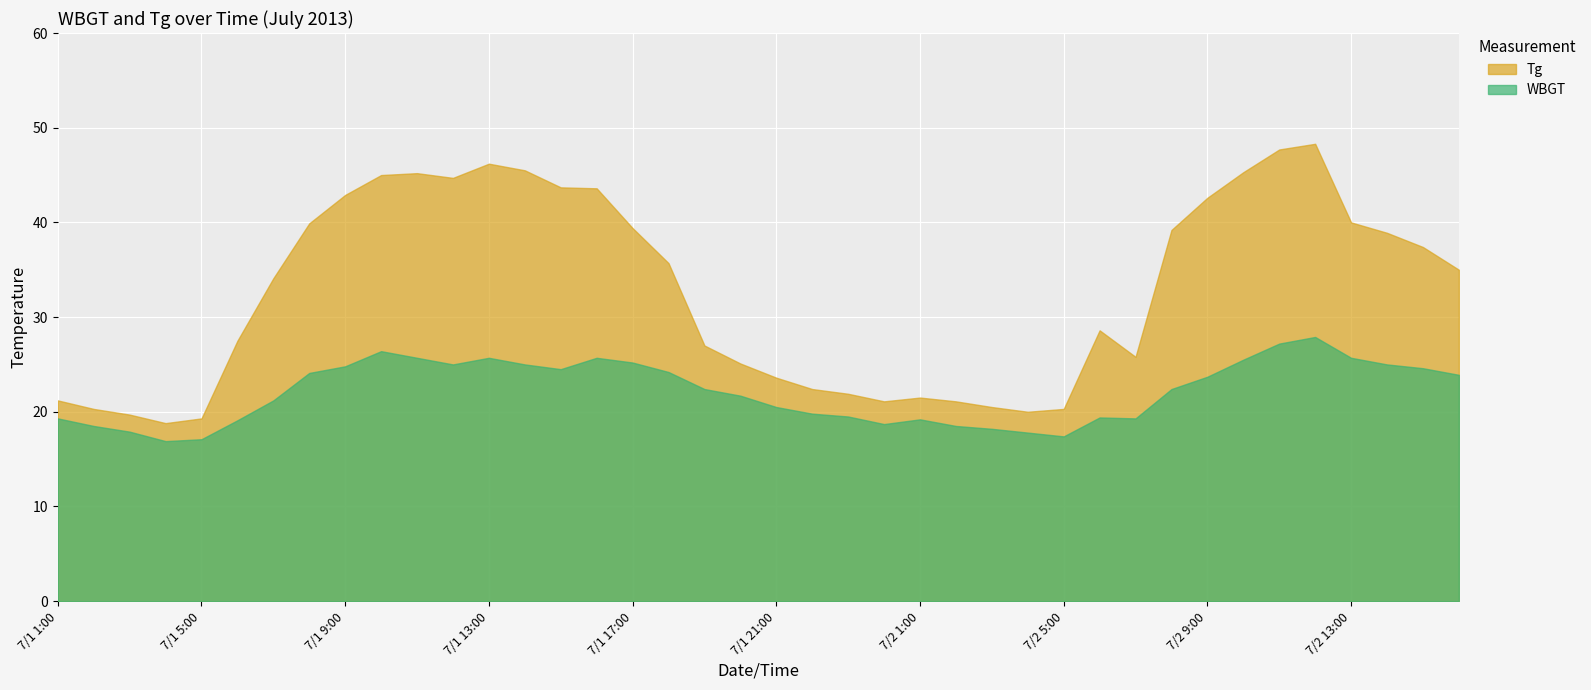

Reading left to right, list all the values displayed in this chart.

Tg: 21.2	20.3	19.7	18.8	19.3	27.5	34.1	39.9	42.9	45.0	45.2	44.7	46.2	45.5	43.7	43.6	39.4	35.7	27.0	25.1	23.6	22.4	21.9	21.1	21.5	21.1	20.5	20.0	20.3	28.6	25.8	39.2	42.6	45.3	47.7	48.3	40.0	38.9	37.4	35.0
WBGT: 19.3	18.5	17.9	16.9	17.1	19.1	21.2	24.1	24.8	26.4	25.7	25.0	25.7	25.0	24.5	25.7	25.2	24.2	22.4	21.7	20.5	19.8	19.5	18.7	19.2	18.5	18.2	17.8	17.4	19.4	19.3	22.4	23.7	25.5	27.2	27.9	25.7	25.0	24.6	23.9